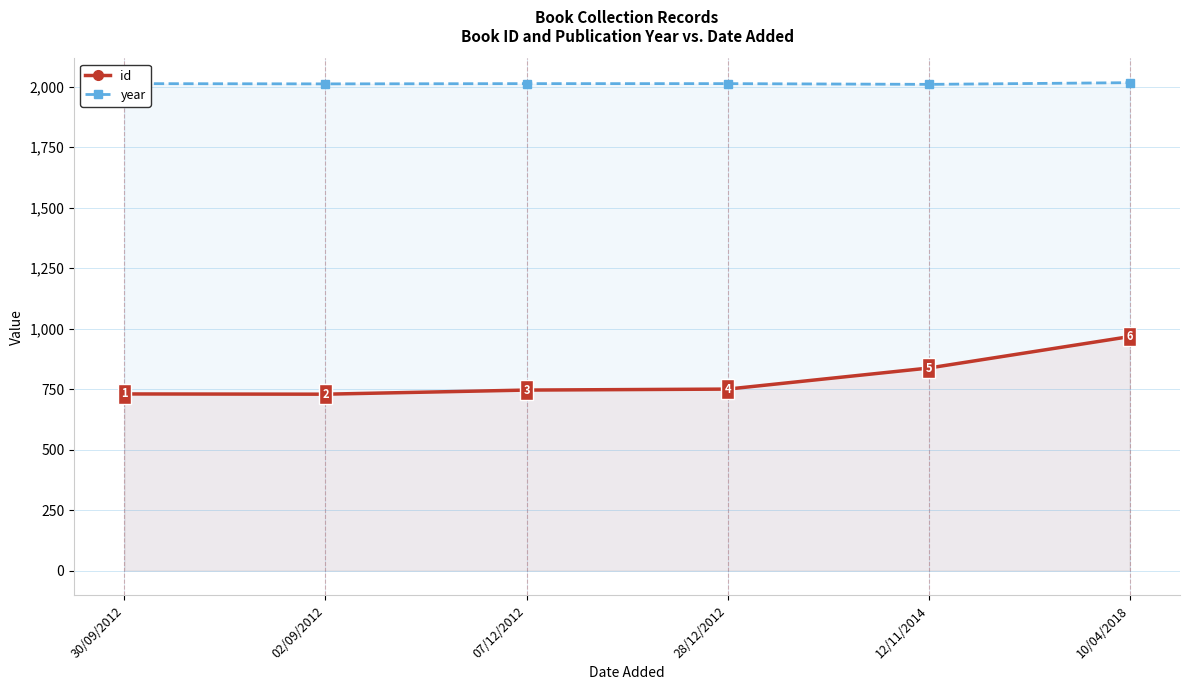

Reading left to right, transcribe all the data shown in this chart.

id: 730	729	746	750	837	967
year: 2012	2011	2012	2012	2009	2016